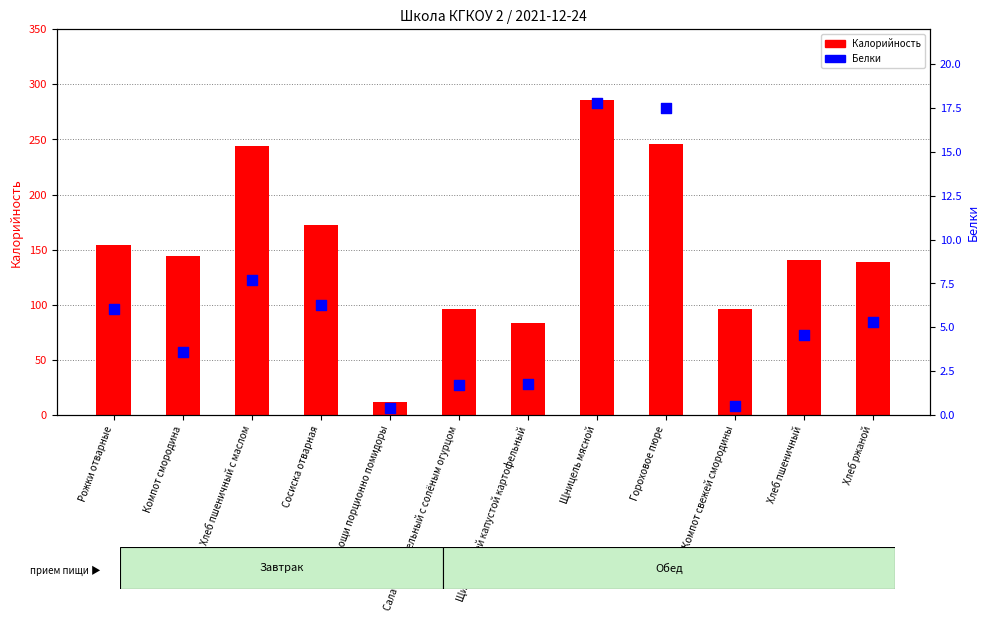

Which series reaches the minimum Y coordinate?

Белки